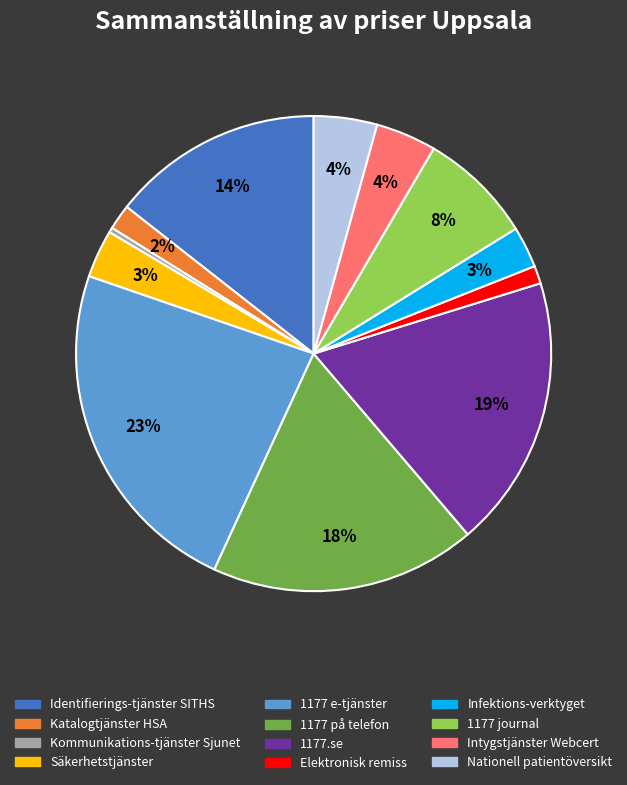

Is 1177.se the majority of the pie?

No